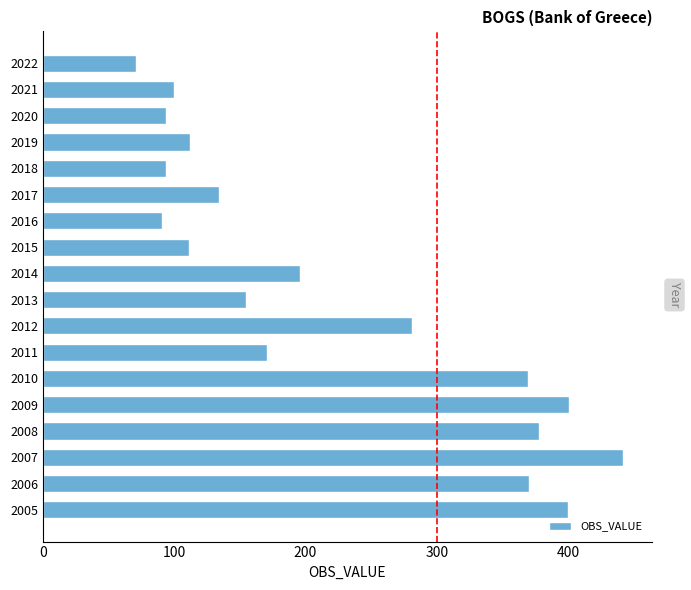

What is the average value?

220.5